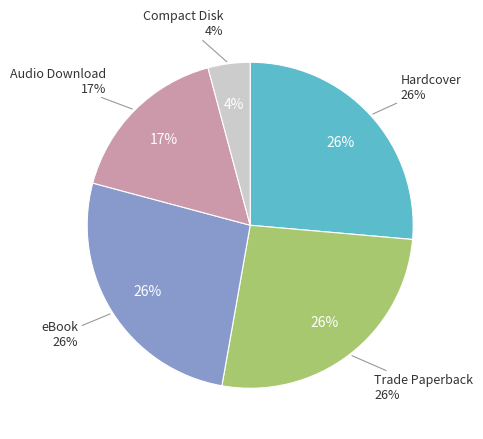

Is there any slice that represents more than half of the pie?

No